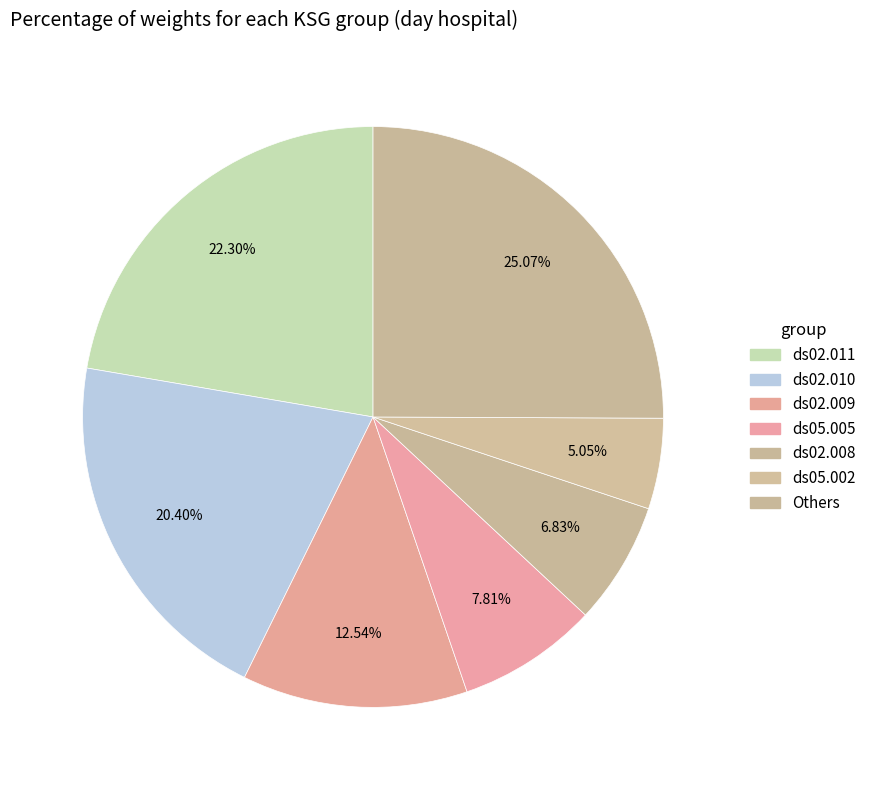

Does any single category account for the majority?

No